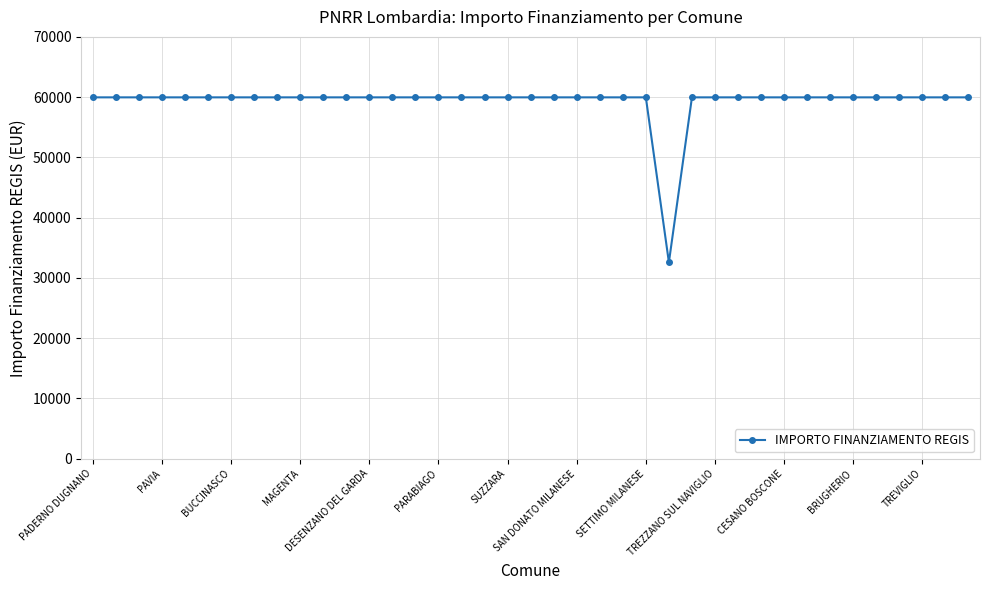

What is the smallest value displayed?

32589